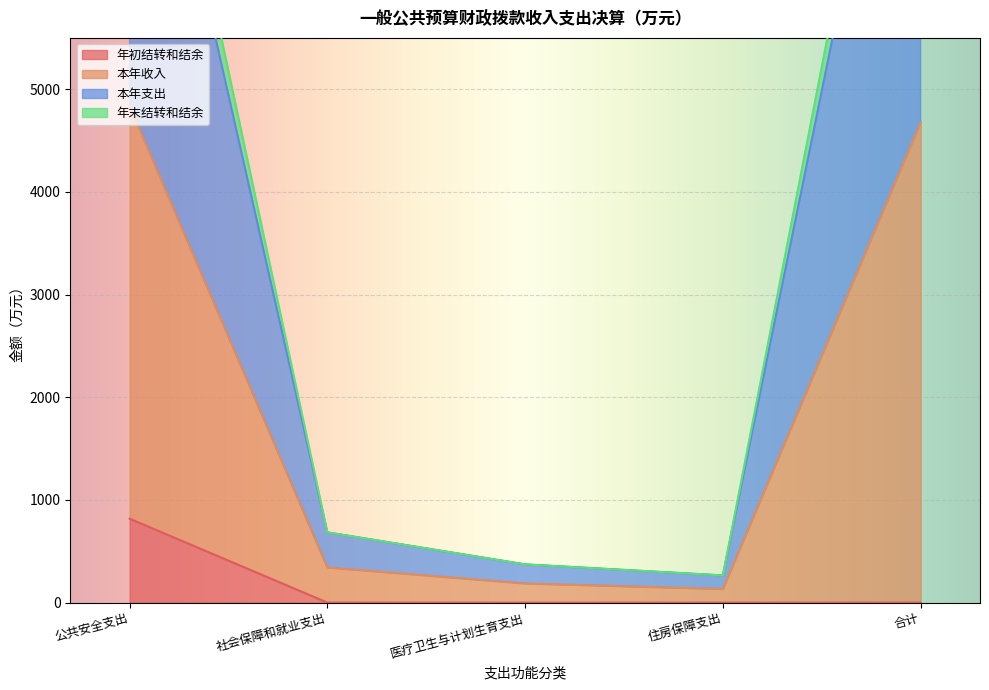

True or false: 本年支出 and 年初结转和结余 cross at least once.

False